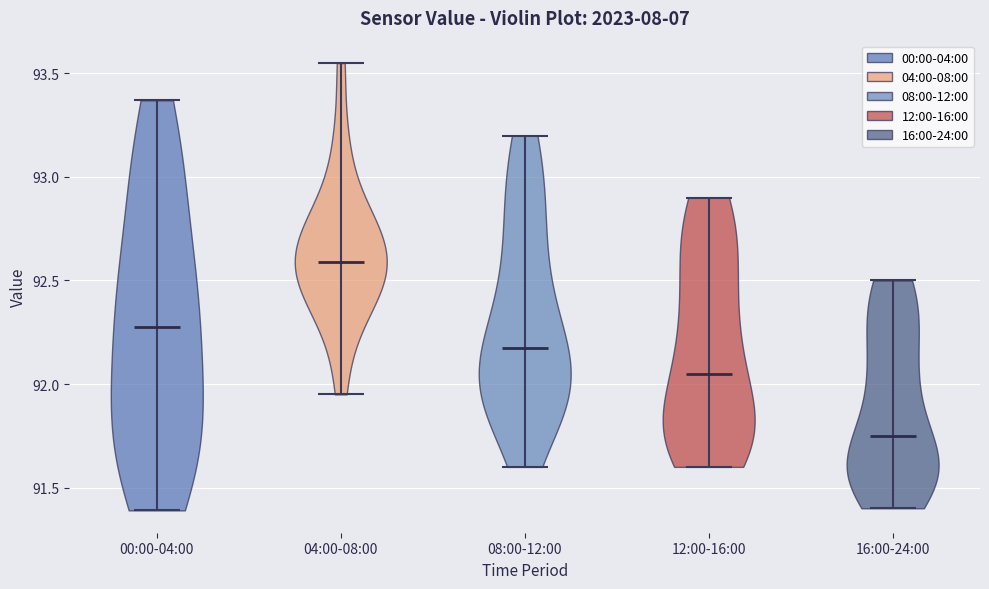

Reading left to right, read every violin against the y-axis: where its median line is, and the lowest and highest points it reaches. The values are not printed on the chart, so give them approximately, as read against the axis.

00:00-04:00: median line 92.30, lowest point 91.40, highest point 93.35
04:00-08:00: median line 92.60, lowest point 91.95, highest point 93.55
08:00-12:00: median line 92.20, lowest point 91.60, highest point 93.20
12:00-16:00: median line 92.05, lowest point 91.60, highest point 92.90
16:00-24:00: median line 91.75, lowest point 91.40, highest point 92.50